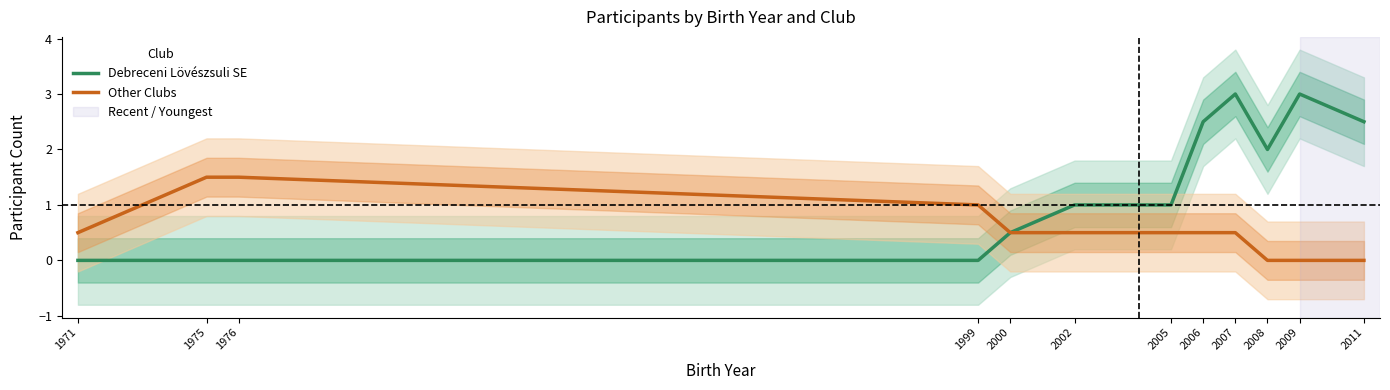

What is the difference between the second highest and second lowest values in the Debreceni Lövészsuli SE series?

3.0